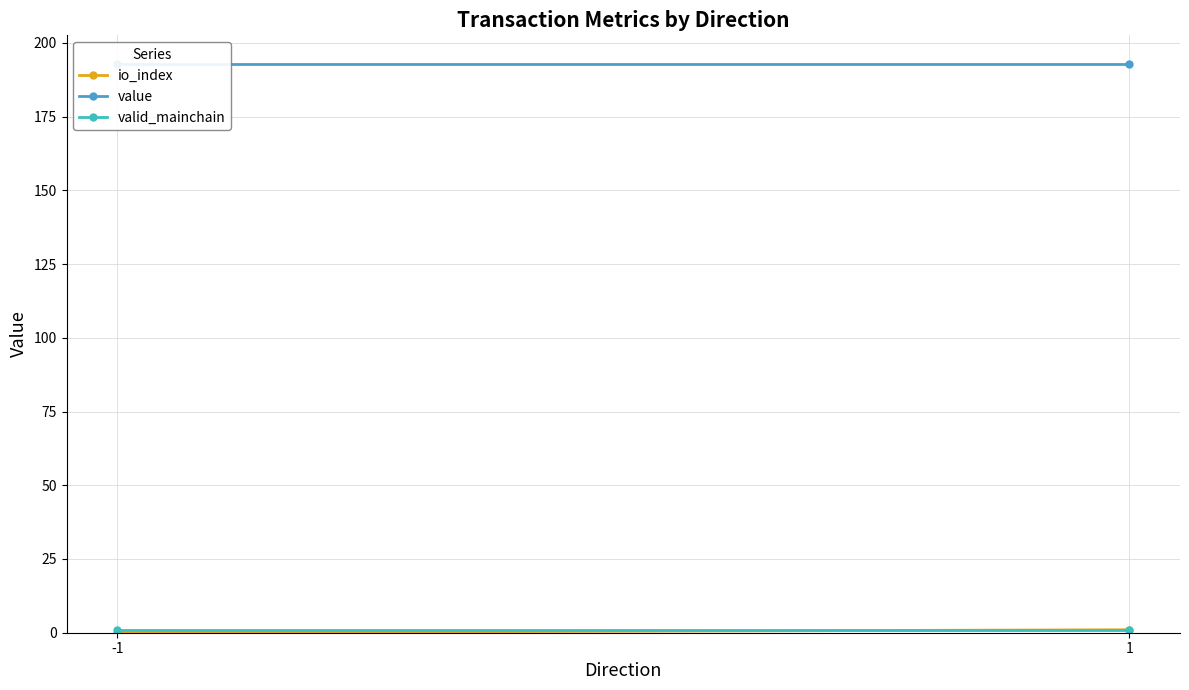

What is the average value of the value series?

192.9